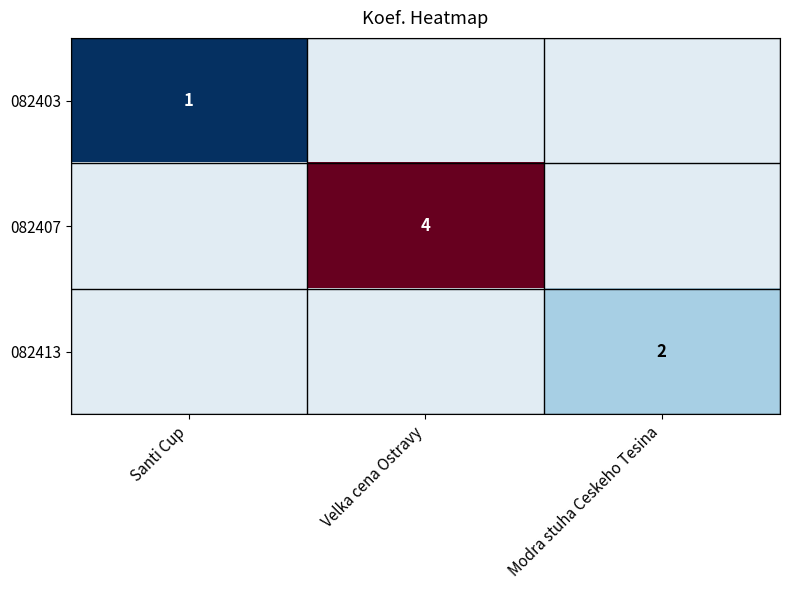

What is the difference between the maximum and minimum values in the 082403 series?

1.3